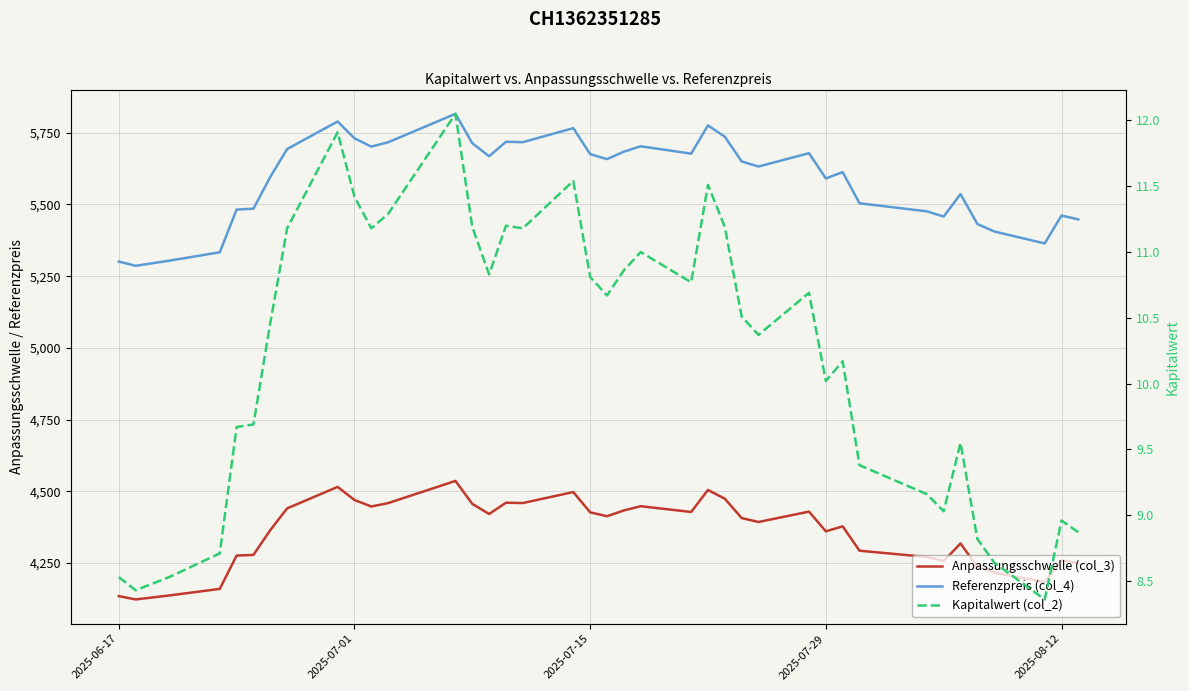

At how many categories does at least one series exceed 3750?

39